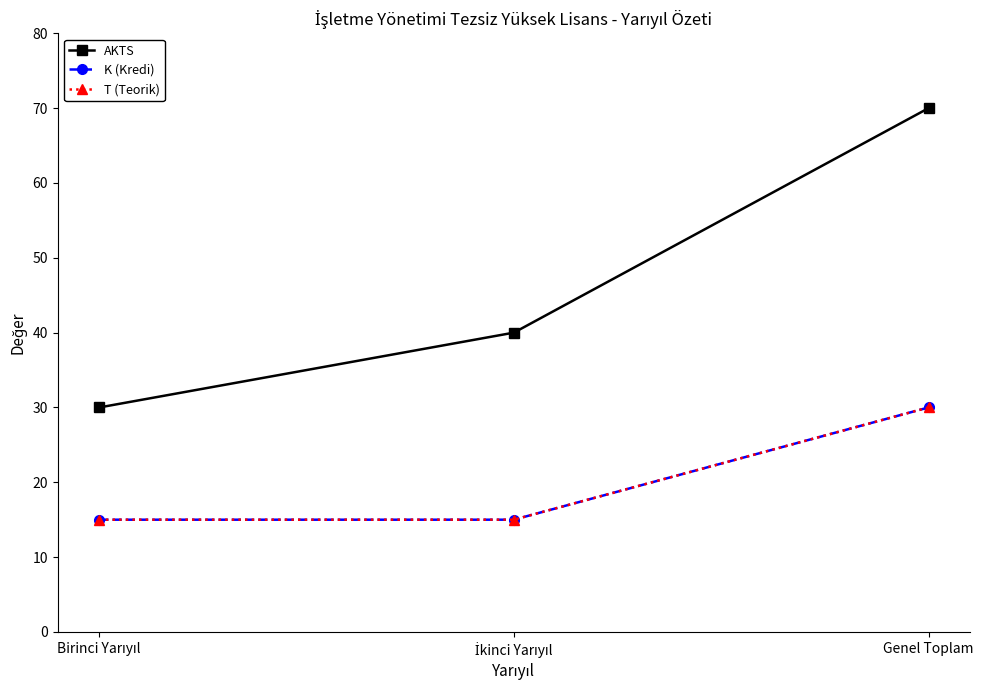

Does the chart have visible grid lines?

No